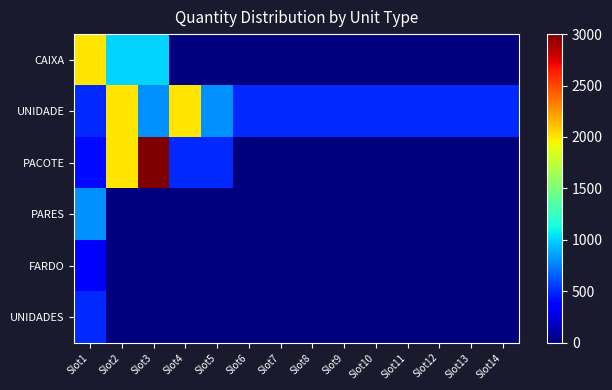

How many data points does each series have?

14